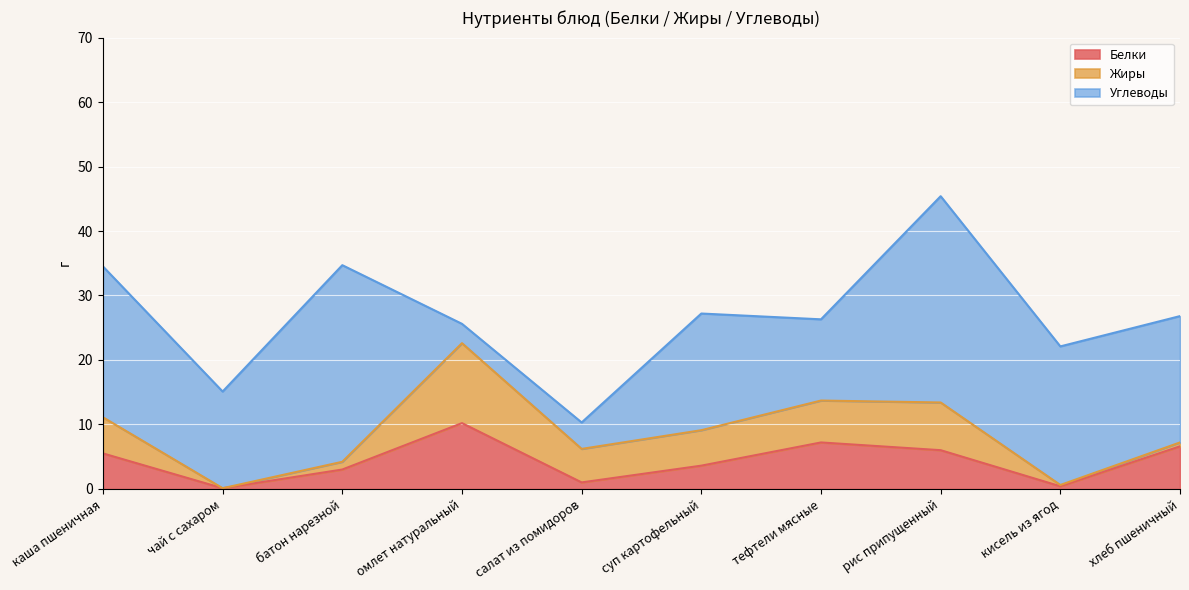

At how many categories does at least one series exceed 27?

2